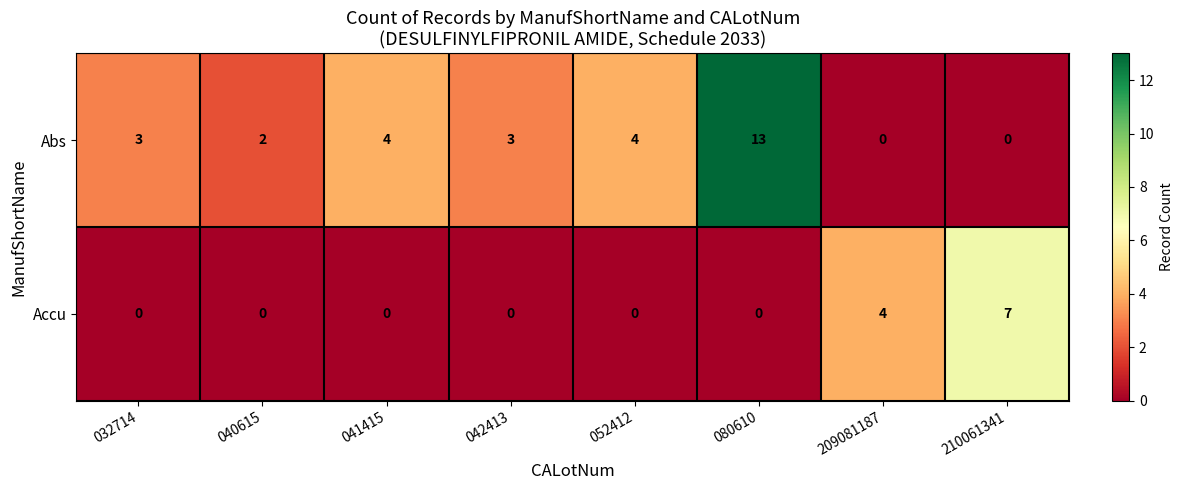

What is the sum of the Accu values at 041415 and 210061341?

7